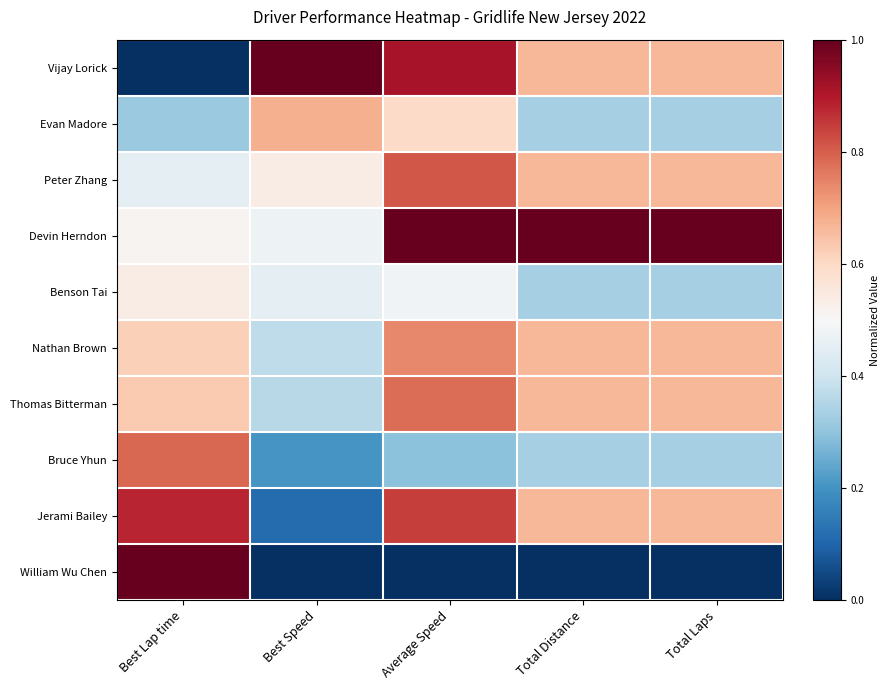

Which series has the widest spread of values?

Vijay Lorick